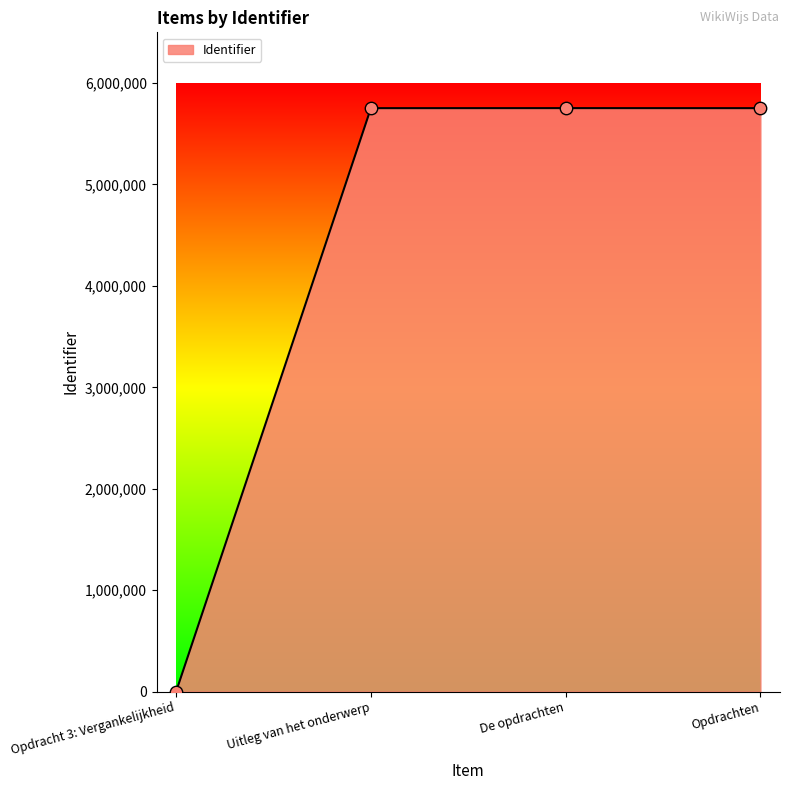

Approximately how many times larger is the value at Opdrachten compared to De opdrachten?

1.0